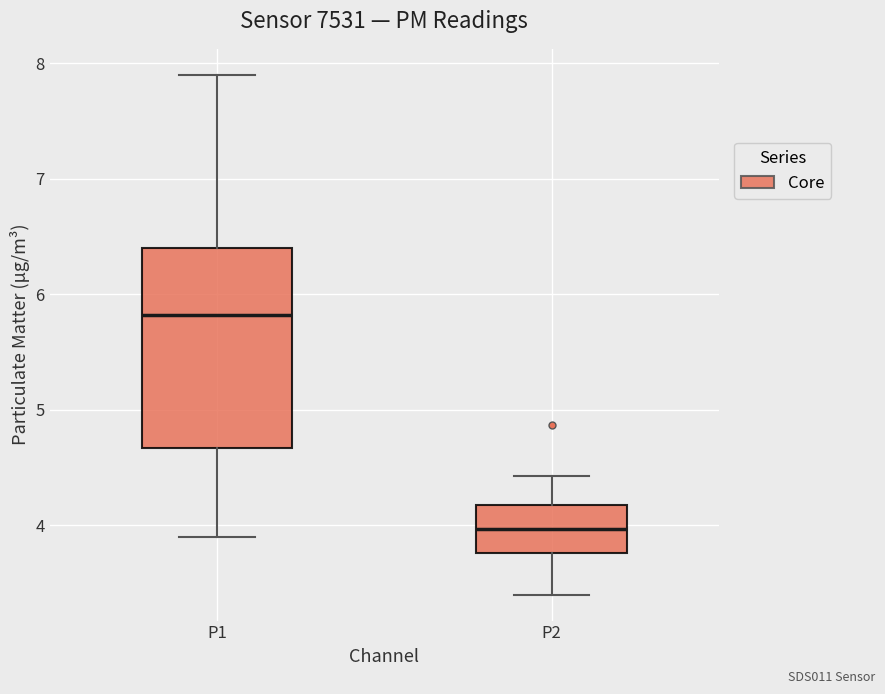

Which box has the lowest median line?

P2